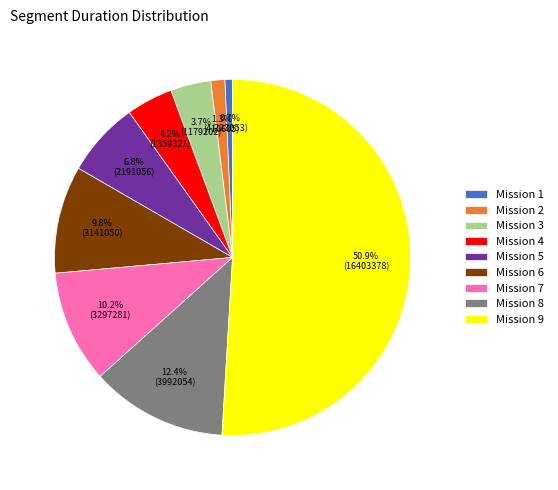

What is the ratio of the value at Mission 8 to the value at Mission 5?

1.8